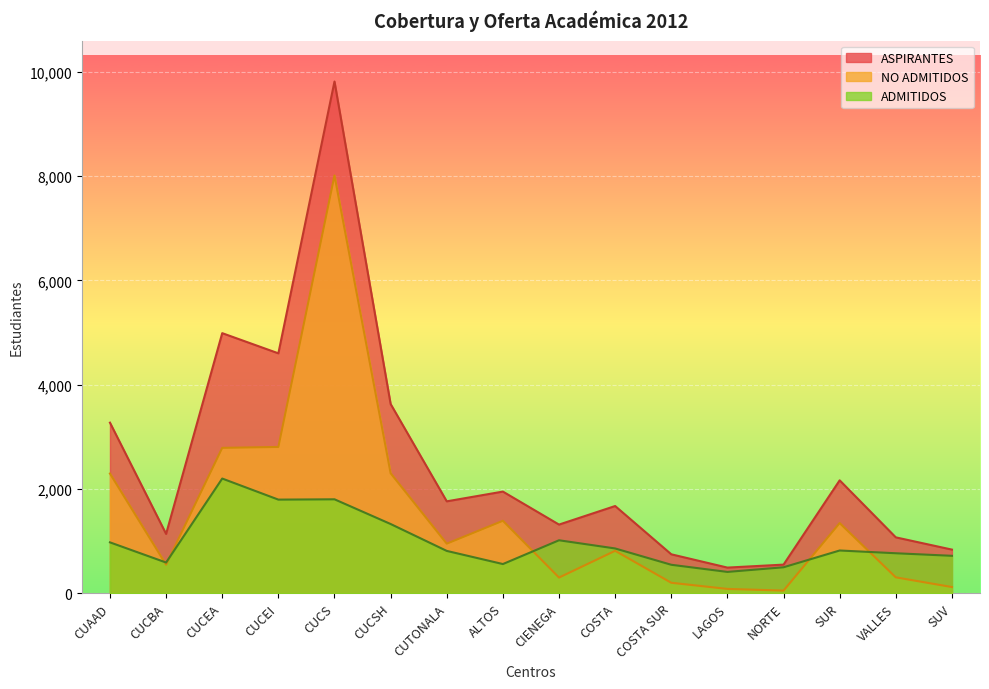

True or false: ADMITIDOS and ASPIRANTES intersect in this chart.

False